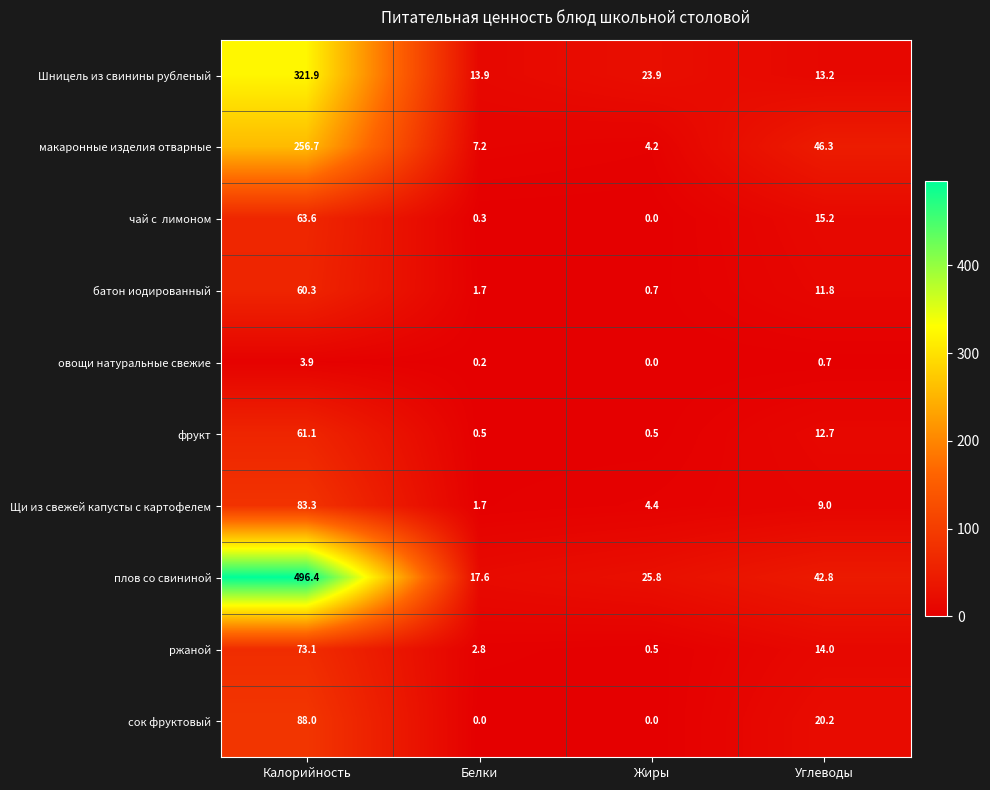

Which series has the largest total across all categories?

плов со свининой